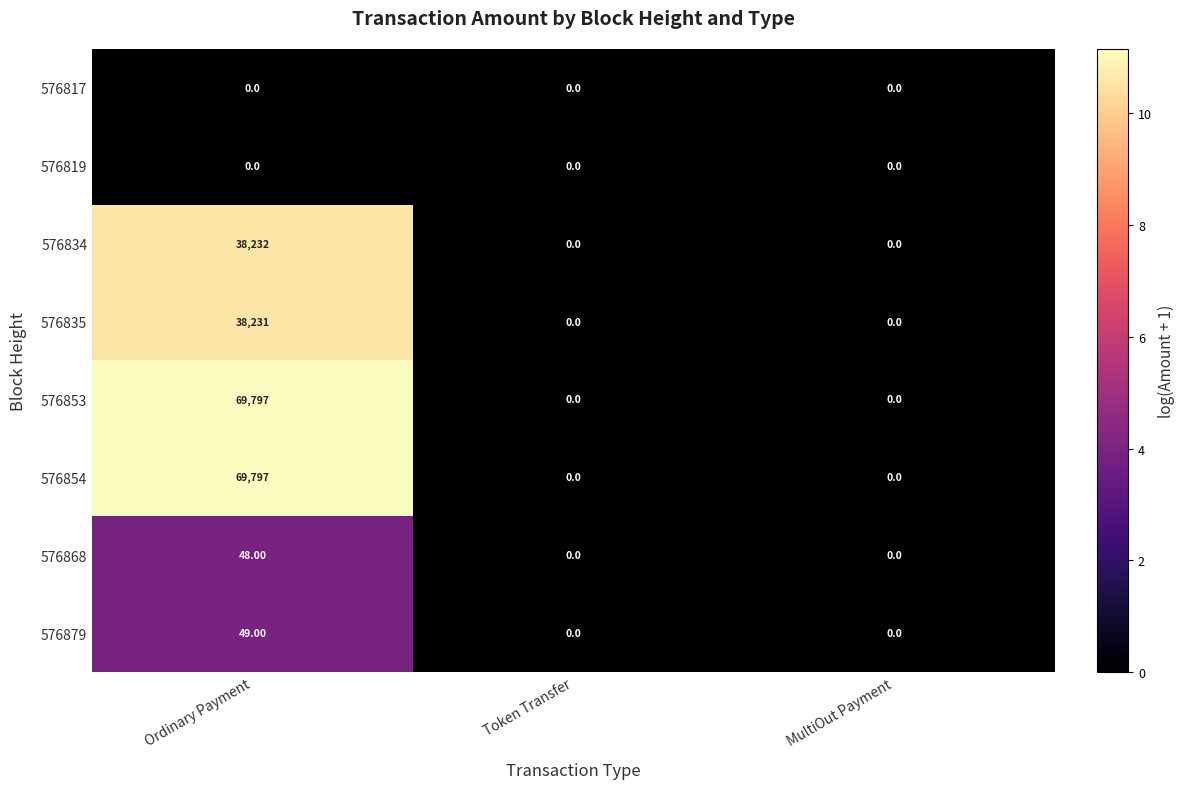

What is the spread (max minus min) of values at Ordinary Payment?

69797